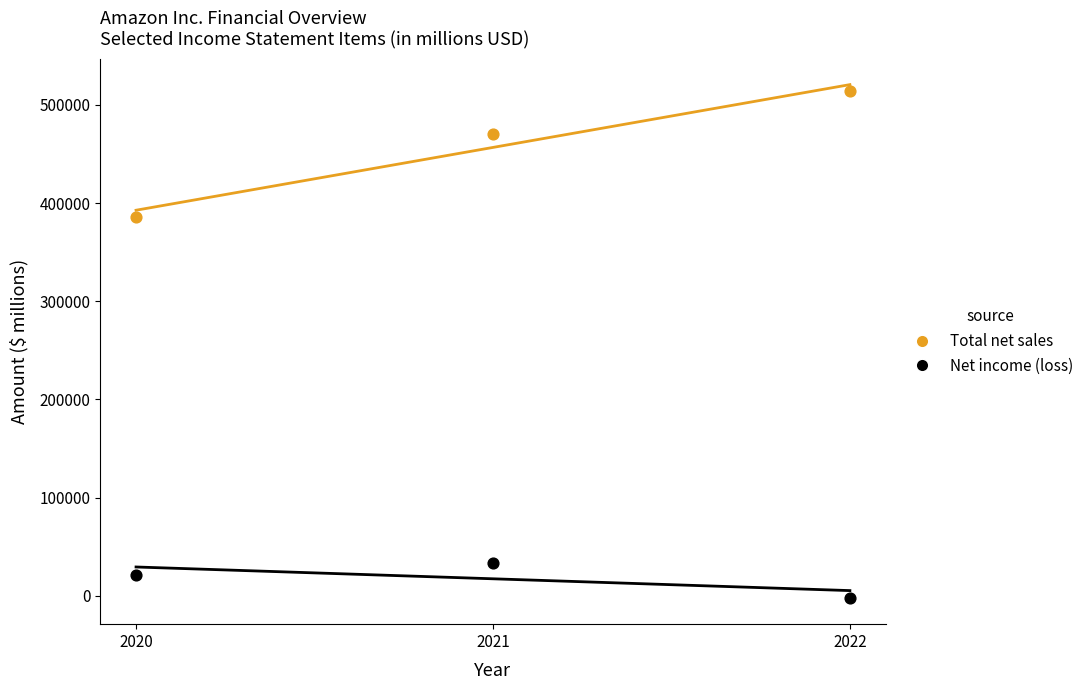

Which series has the largest Y range (max minus min)?

Total net sales